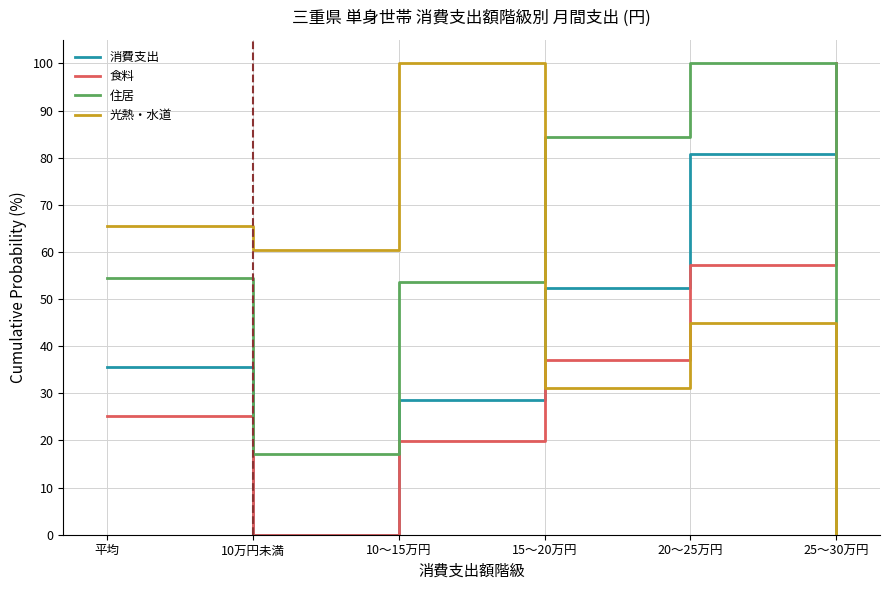

What is the difference between the highest and lowest values at 平均?

40.2